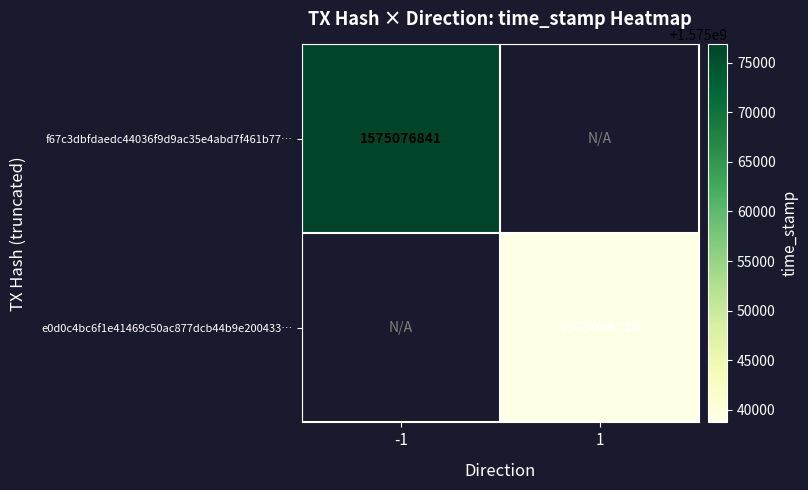

The value of e0d0c4bc6f1e41469c50ac877dcb44b9e200433… at 1 is 1575038726. True or false?

True